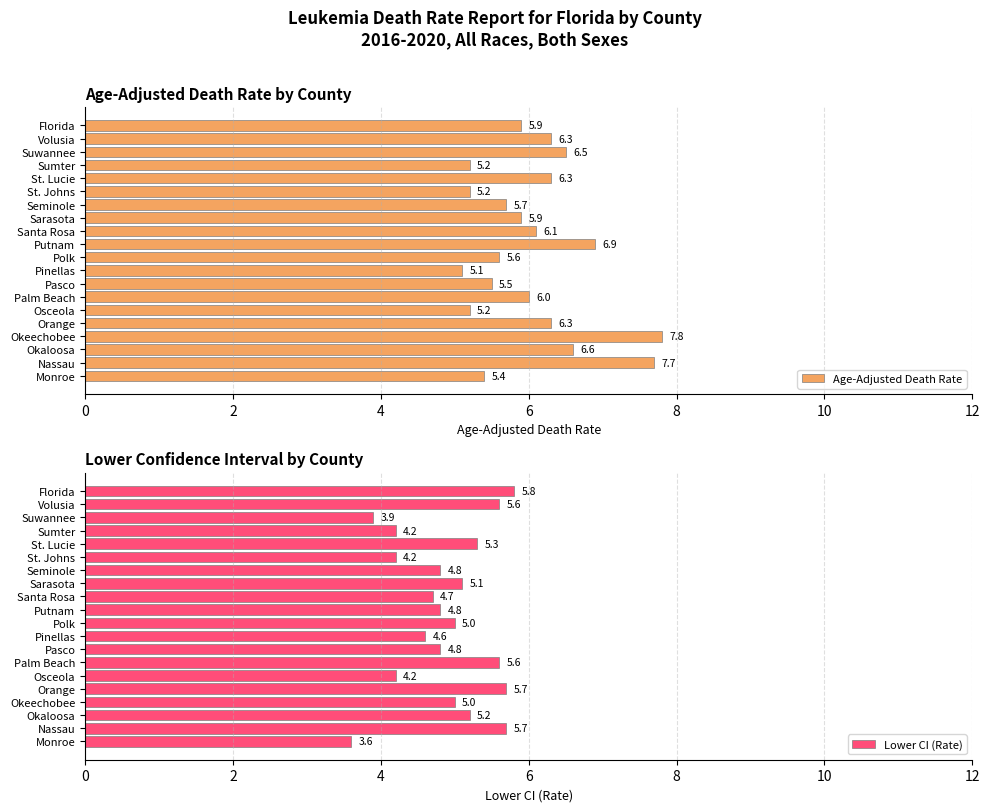

At which label is Age-Adjusted Death Rate closest to 6?

Palm Beach